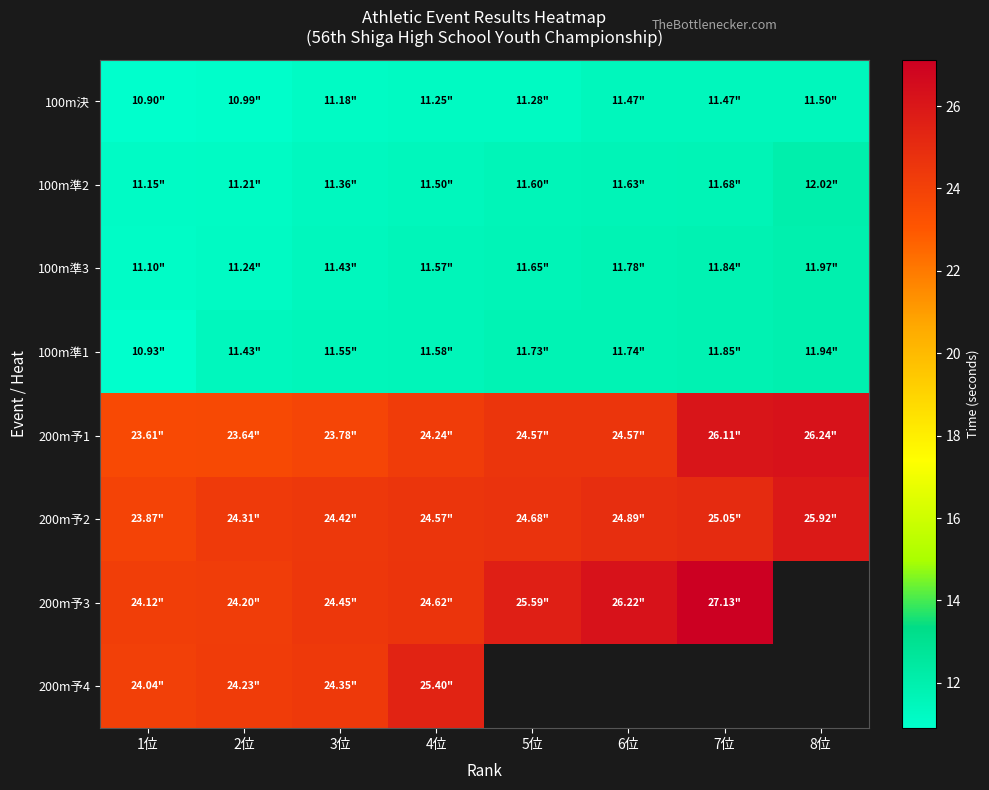

What is the sum of the 200m予1 values at 1位 and 6位?

48.2